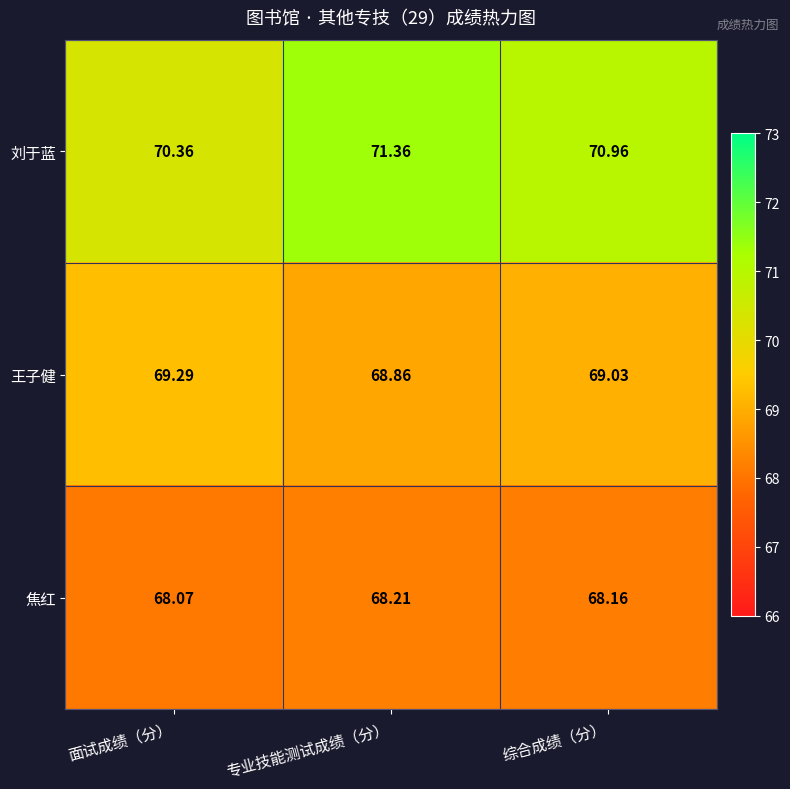

List the series in order of their overall mean, lowest first.

焦红, 王子健, 刘于蓝